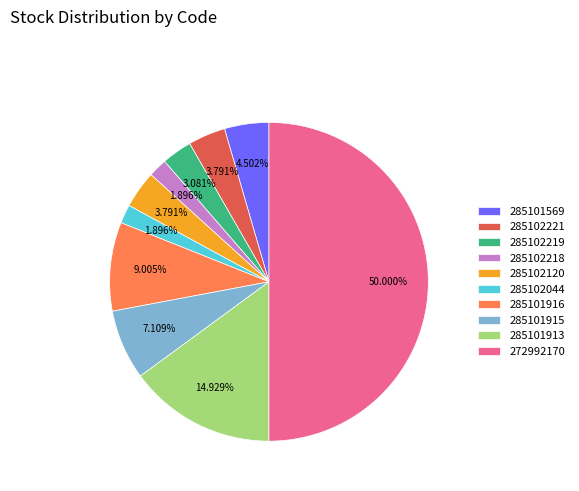

What is the ratio of the value at 285102218 to the value at 285102219?

0.6